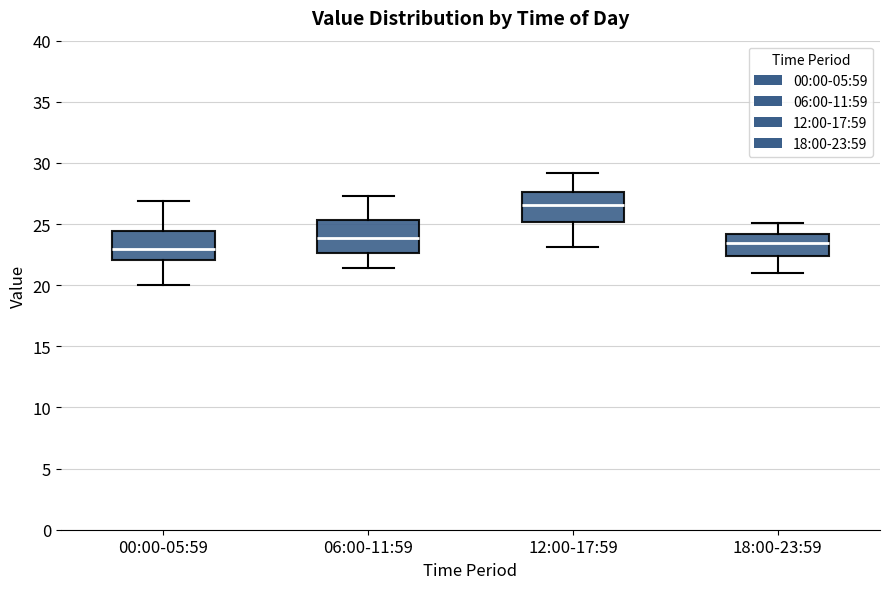

Reading left to right, transcribe this box plot: for each box, give where its median line is, the range the box spans, and where its two whiskers end, as read against the y-axis. The values are not printed on the chart, so give them approximately, as read against the axis.

00:00-05:59: median 23.0, box 22.0 to 24.5, whiskers 20.0 to 27.0
06:00-11:59: median 24.0, box 22.5 to 25.5, whiskers 21.5 to 27.5
12:00-17:59: median 26.5, box 25.0 to 27.5, whiskers 23.0 to 29.0
18:00-23:59: median 23.5, box 22.5 to 24.0, whiskers 21.0 to 25.0